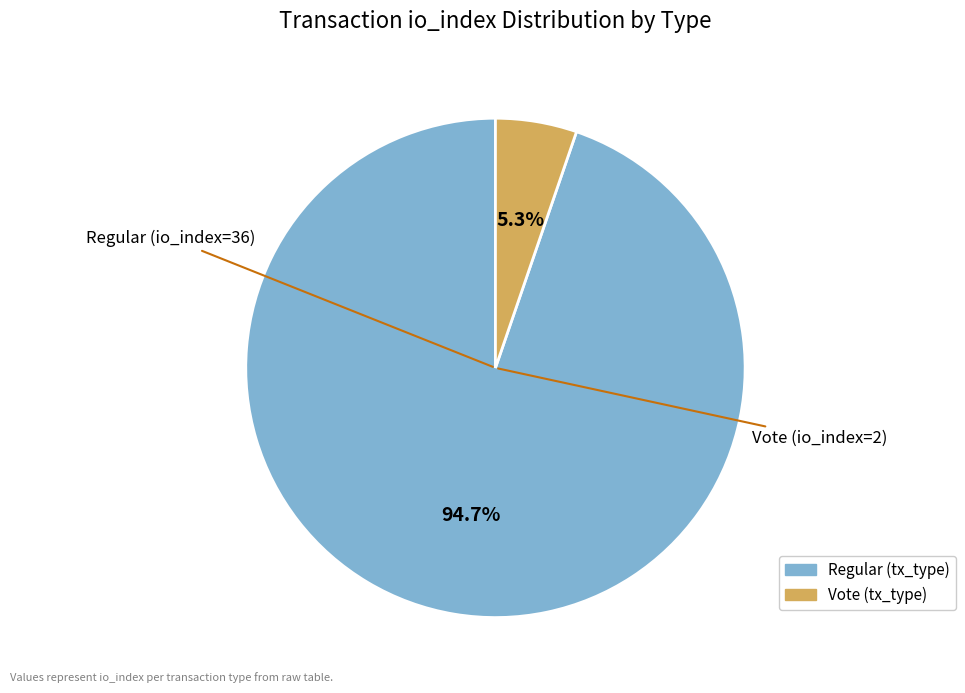

How many slices are in this pie chart?

2